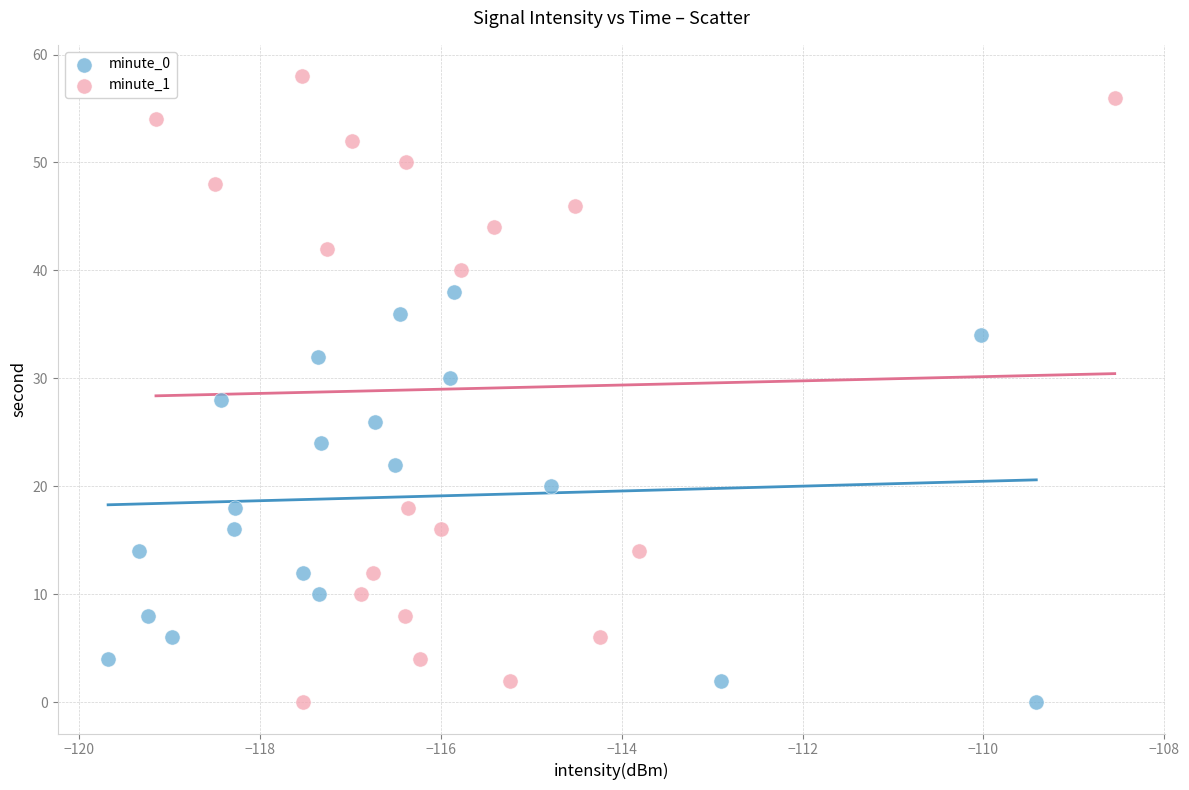

Which series reaches the maximum Y coordinate?

minute_1